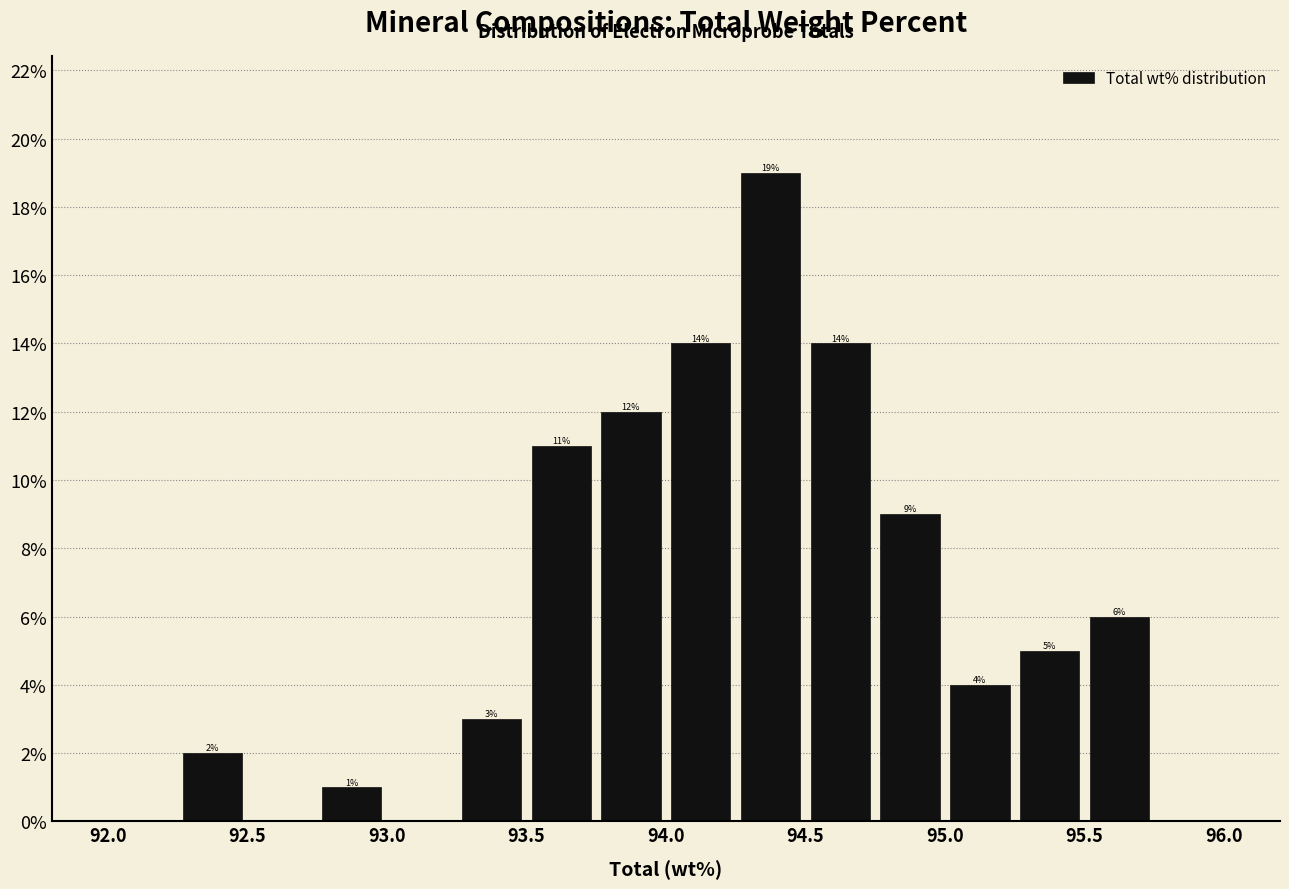

Over which range of the x-axis is the bar tallest?

94.25 to 94.50